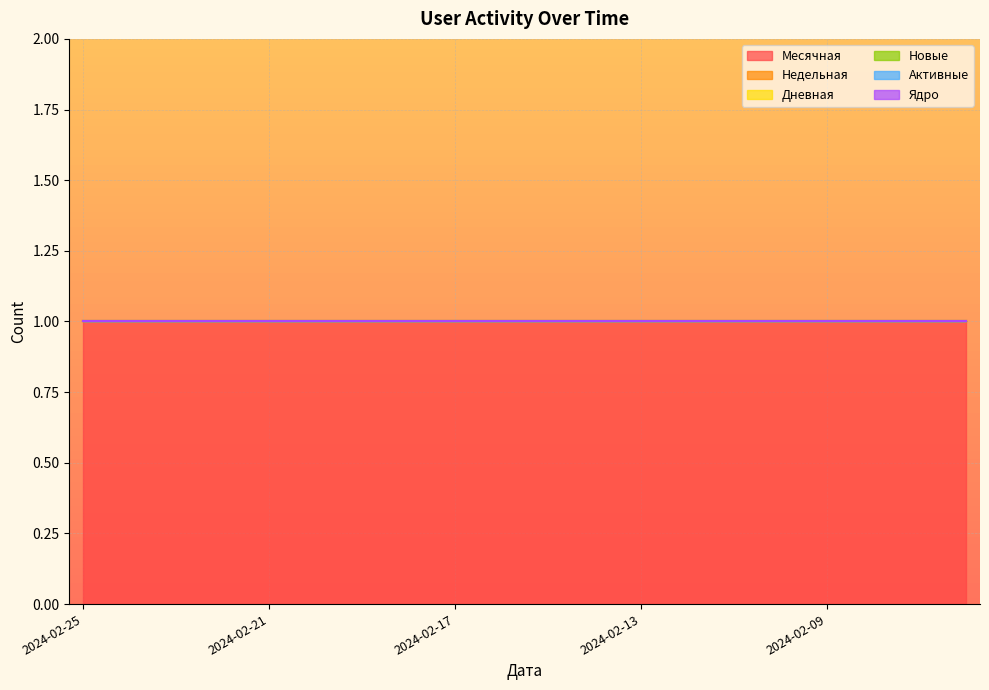

At how many categories does at least one series exceed 0?

20